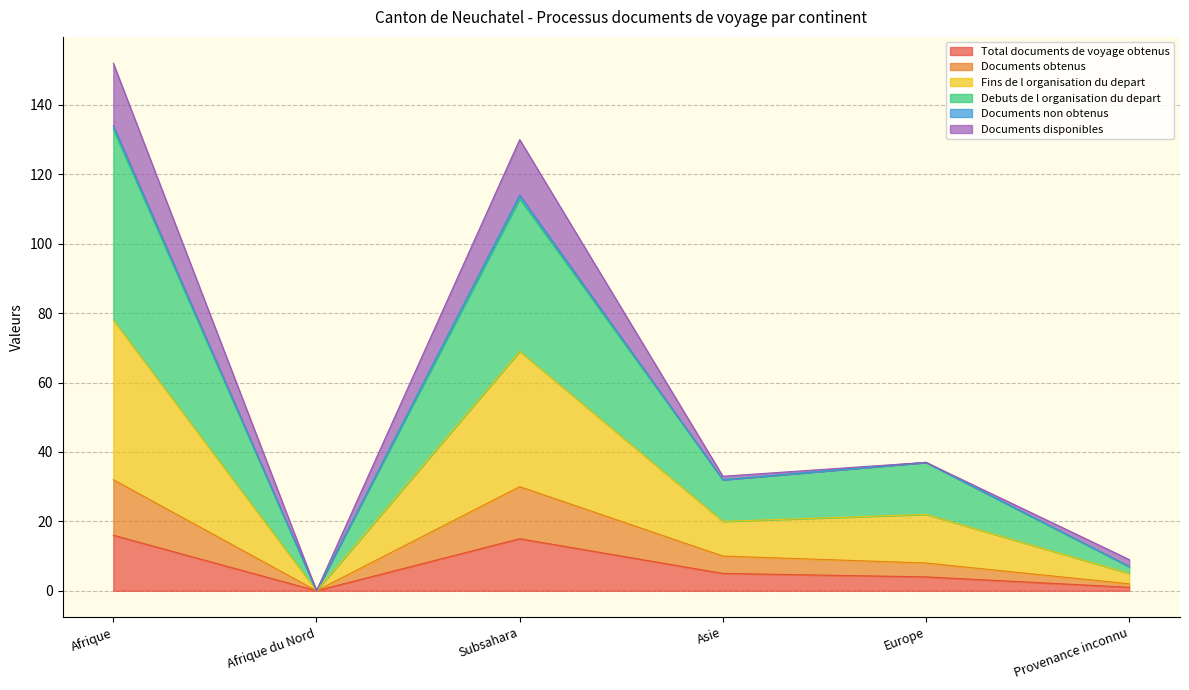

Does the chart have visible grid lines?

Yes